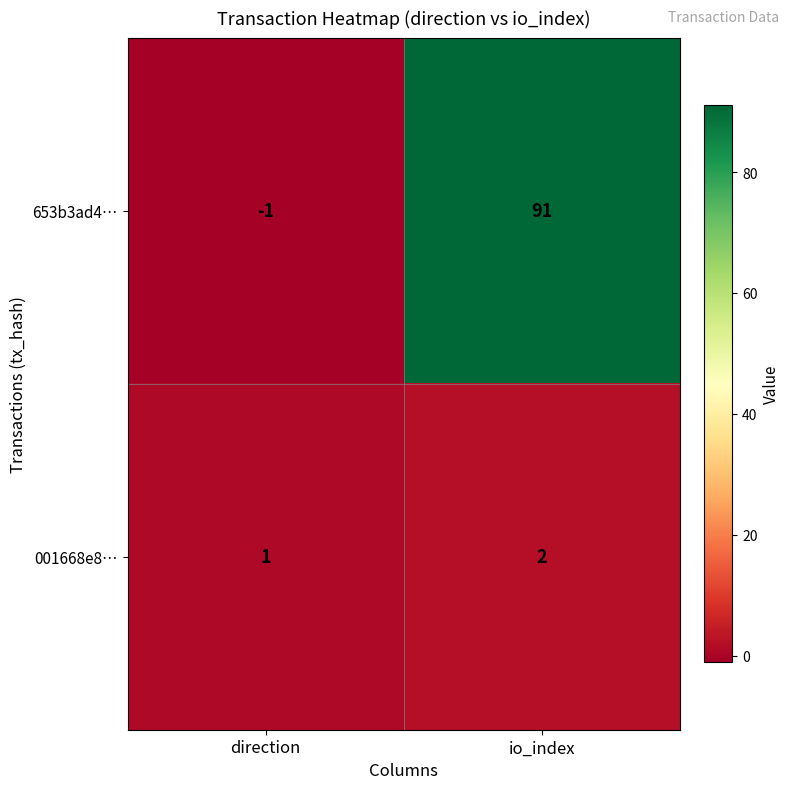

At which category is the sum across all series the highest?

io_index